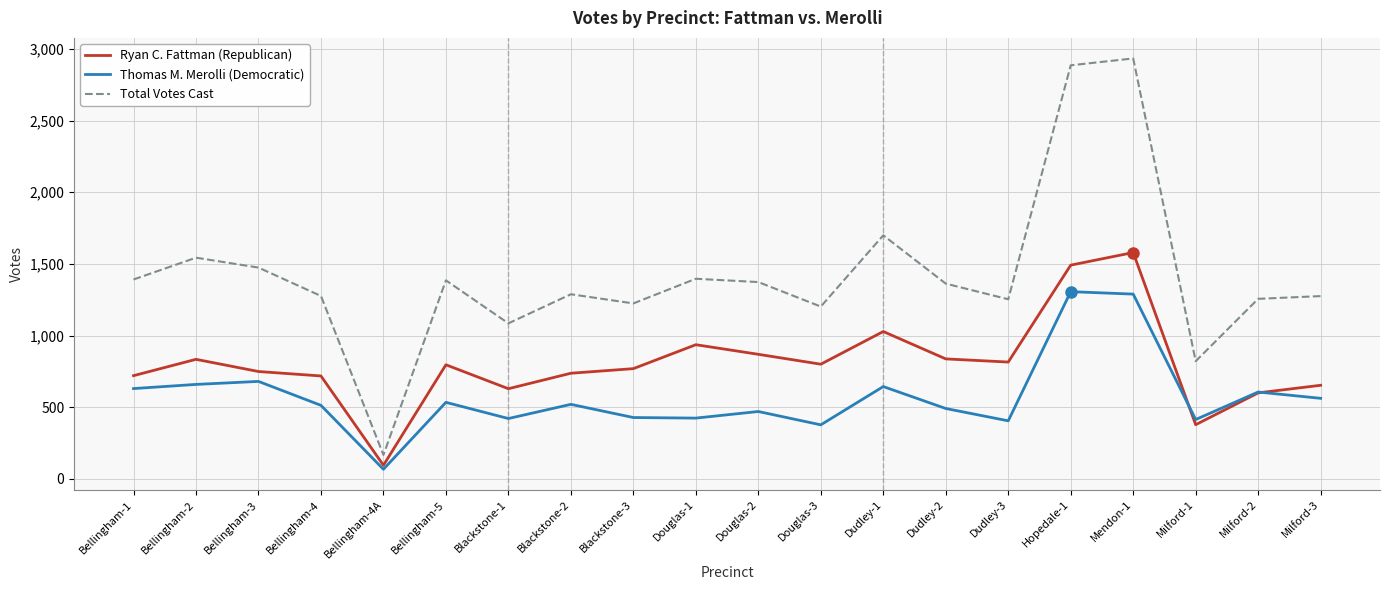

Between Bellingham-3 and Bellingham-4A, which series saw the biggest shift?

Total Votes Cast